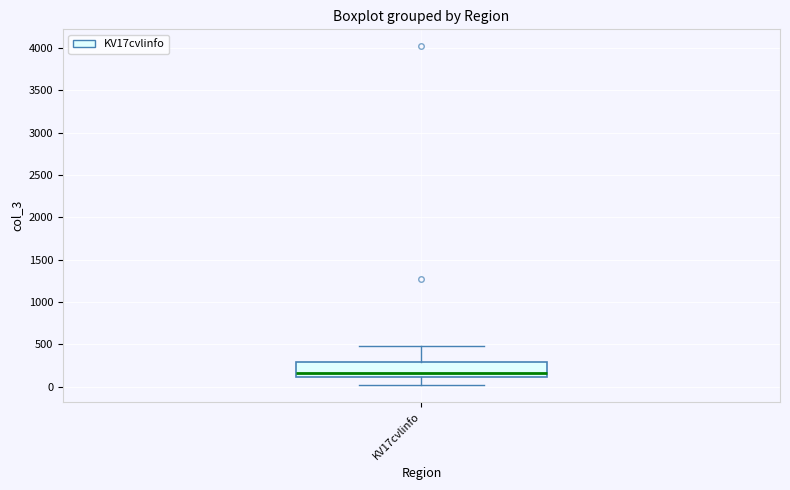

Transcribe this box plot: give where the median line is, the range the box spans, and where the two whiskers end, as read against the y-axis. The values are not printed on the chart, so give them approximately, as read against the axis.

median 150, box 100 to 300, whiskers 0 to 500